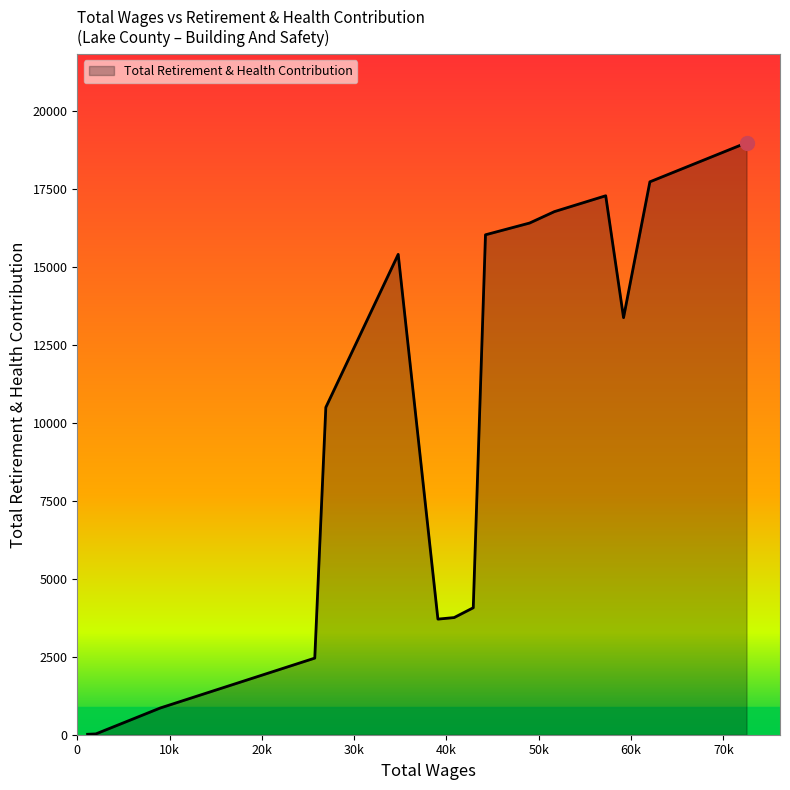

What is the greatest value displayed?

18977